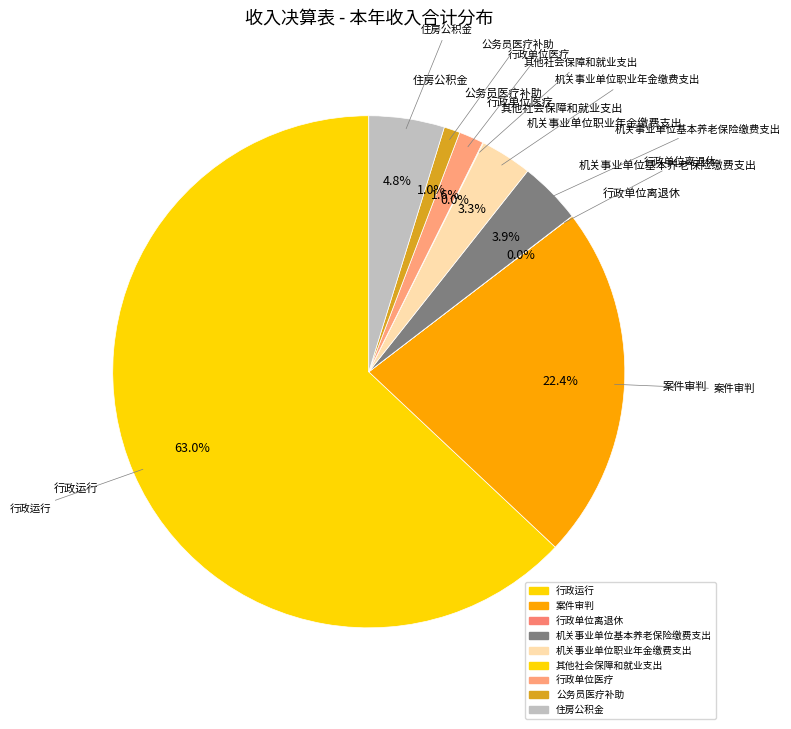

Which category has the smallest portion of the pie?

行政单位离退休